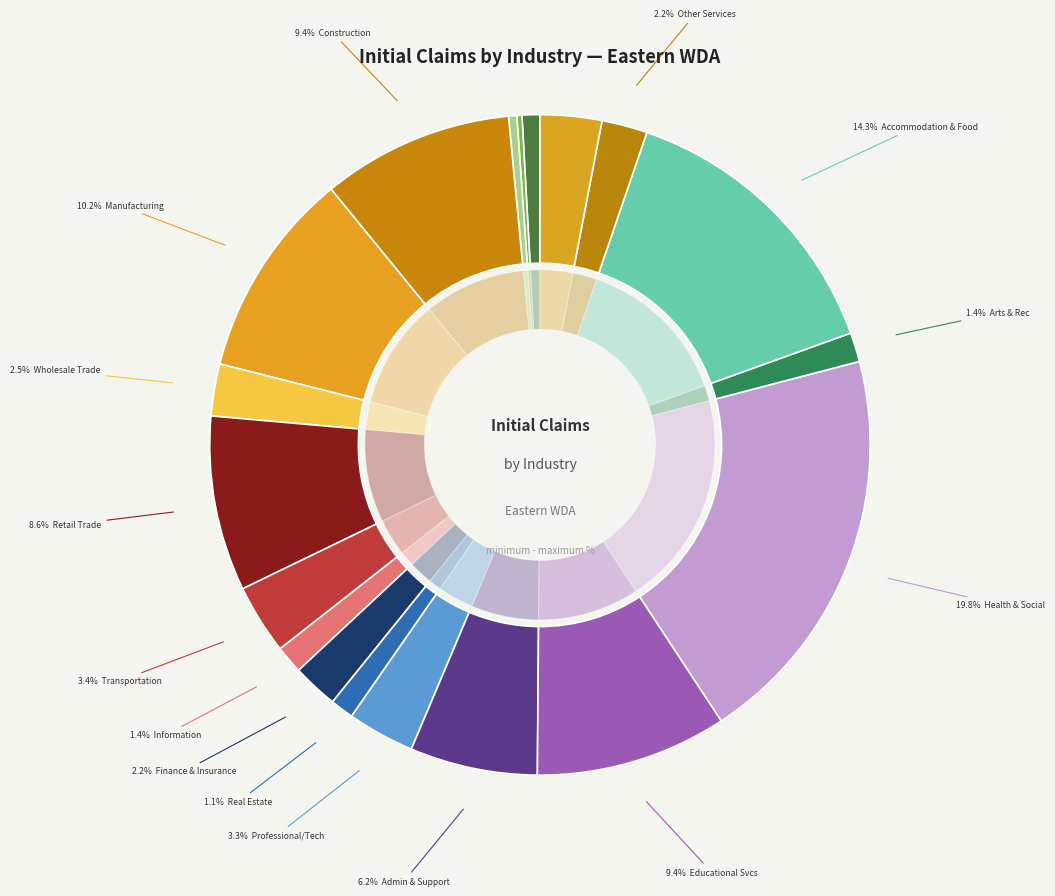

Which slice is the smallest?

Mining & Other Extraction